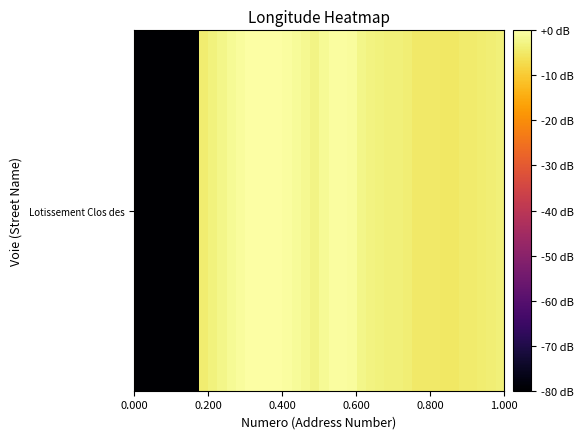

How many data points are less than -3?

24